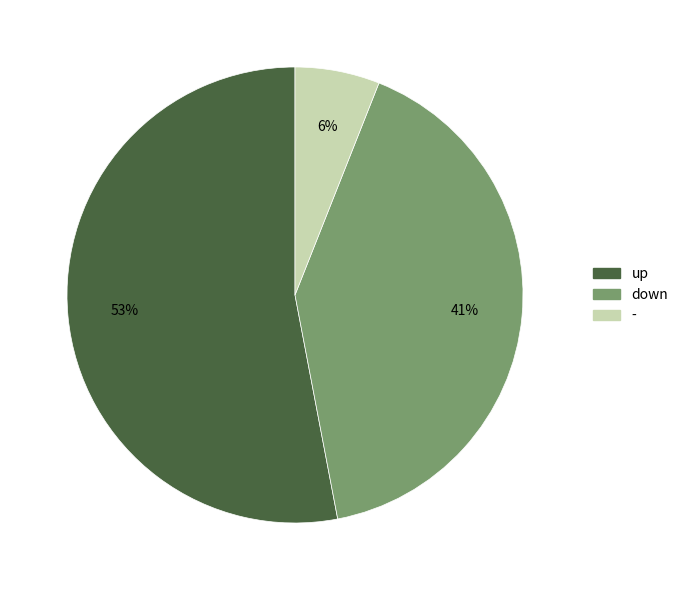

Is the sum of up and - greater than half?

Yes